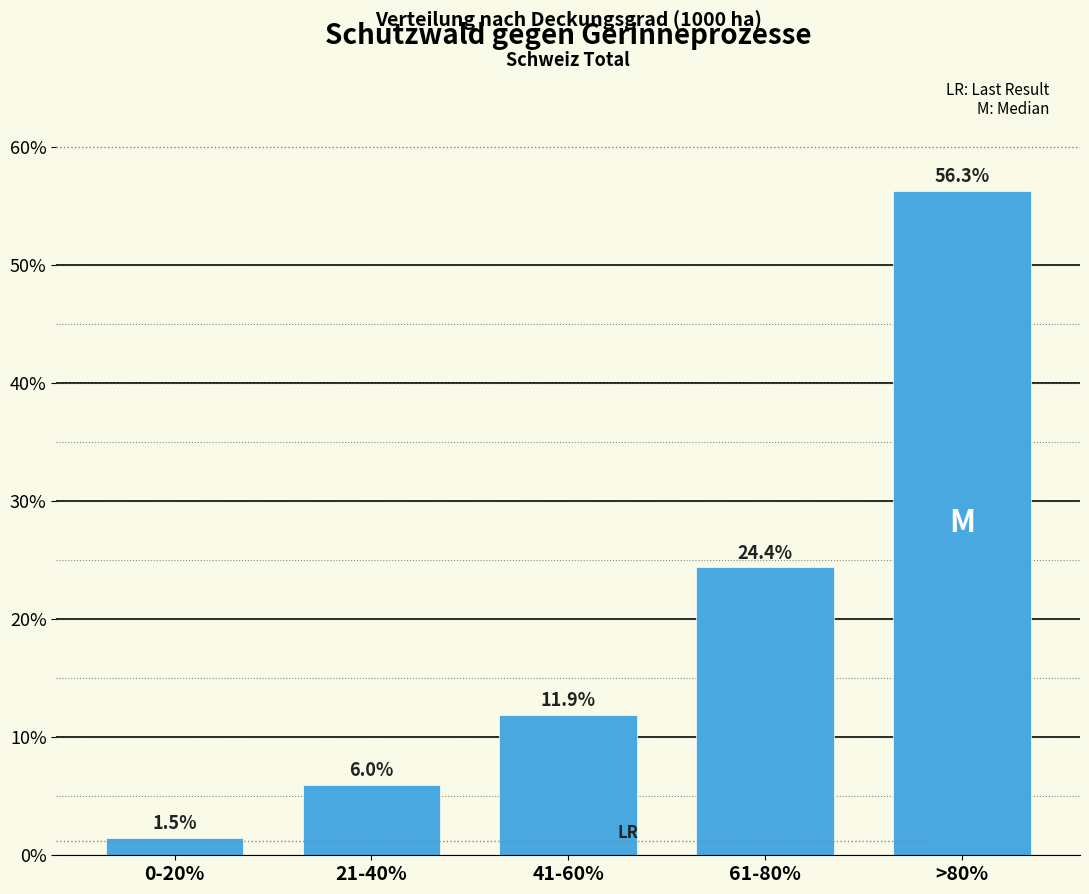

Reading left to right, what are all the values shown in this chart?

0-20%=1.5	21-40%=6.0	41-60%=11.9	61-80%=24.4	>80%=56.3